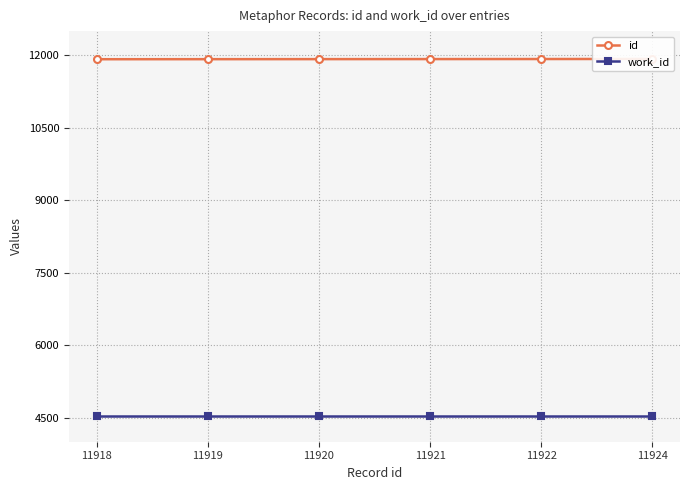

Rank the series by their maximum value, from highest to lowest.

id, work_id